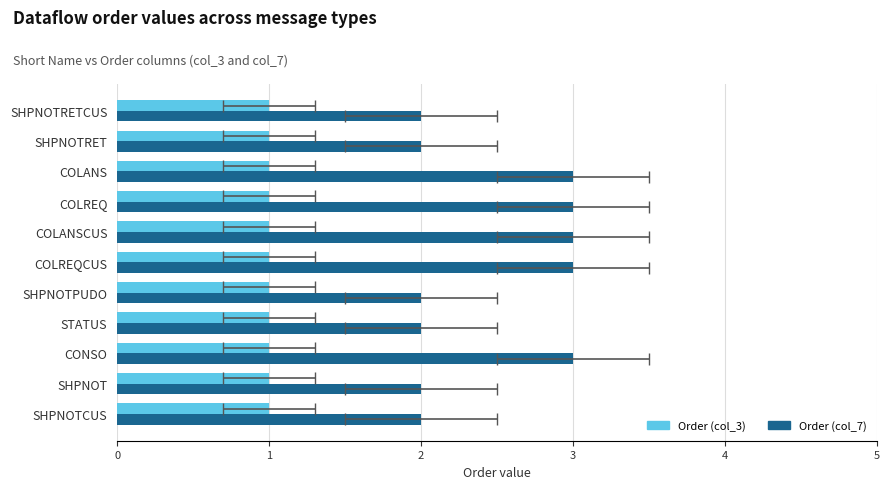

At how many categories does at least one series exceed 0?

11